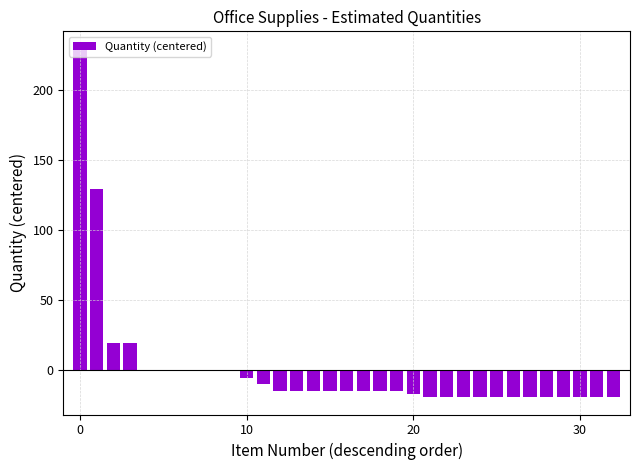

What is the greatest value displayed?

229.4